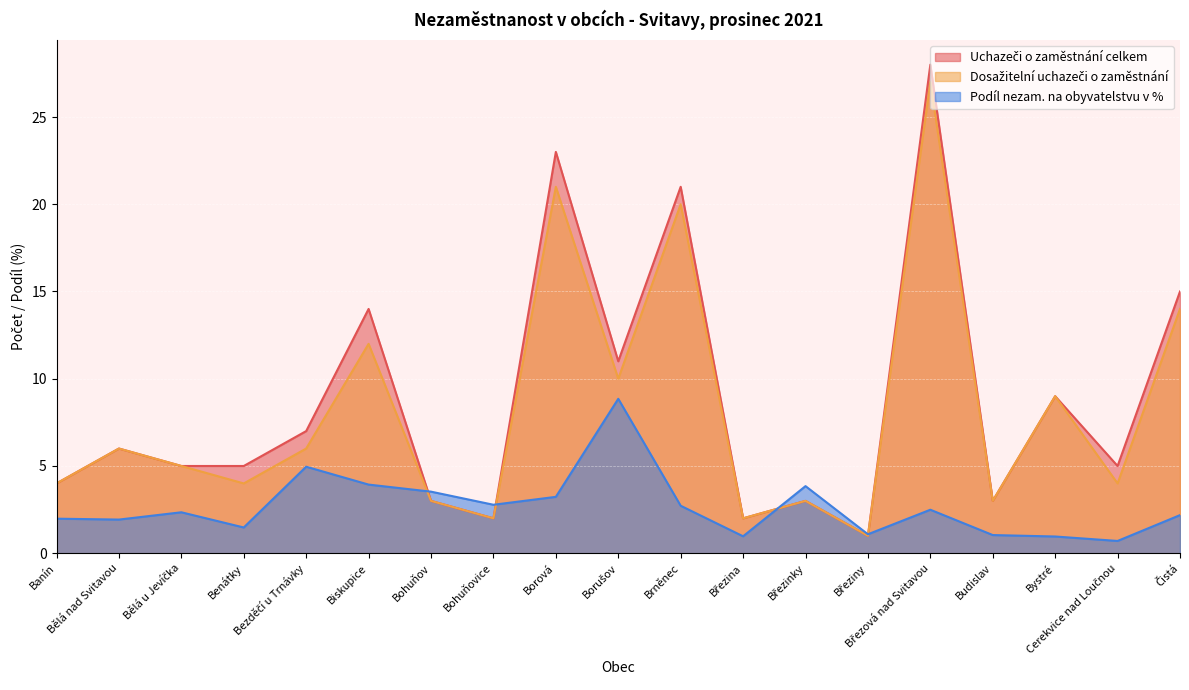

How many data points in Uchazeči o zaměstnání celkem are less than 5?

7